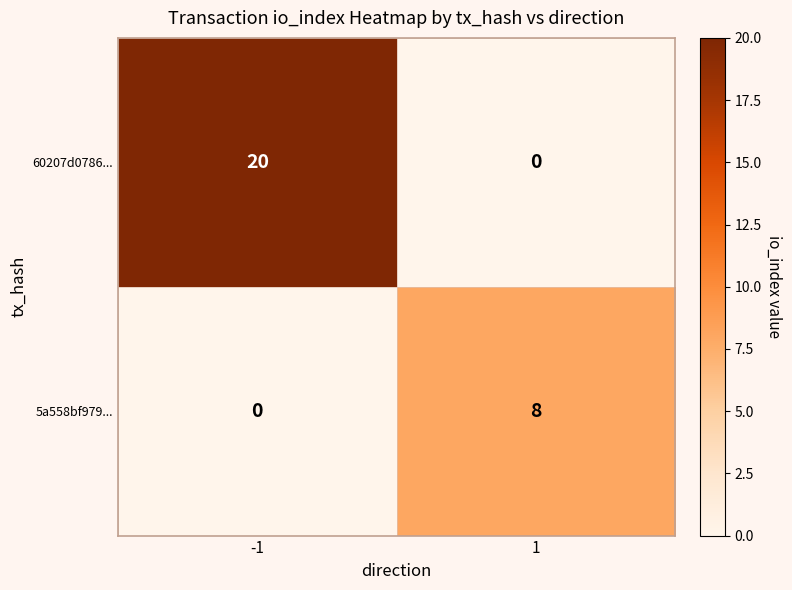

What is the approximate value of 60207d0786... at -1, to the nearest 10?

20